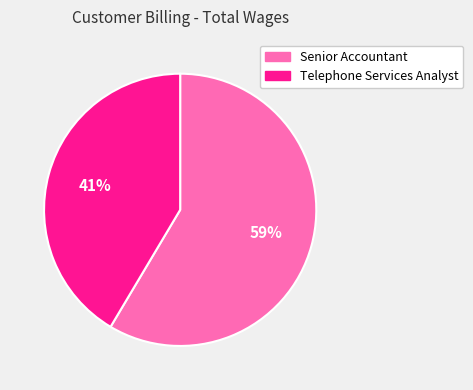

What percentage is the Senior Accountant slice, to the nearest percent?

59%